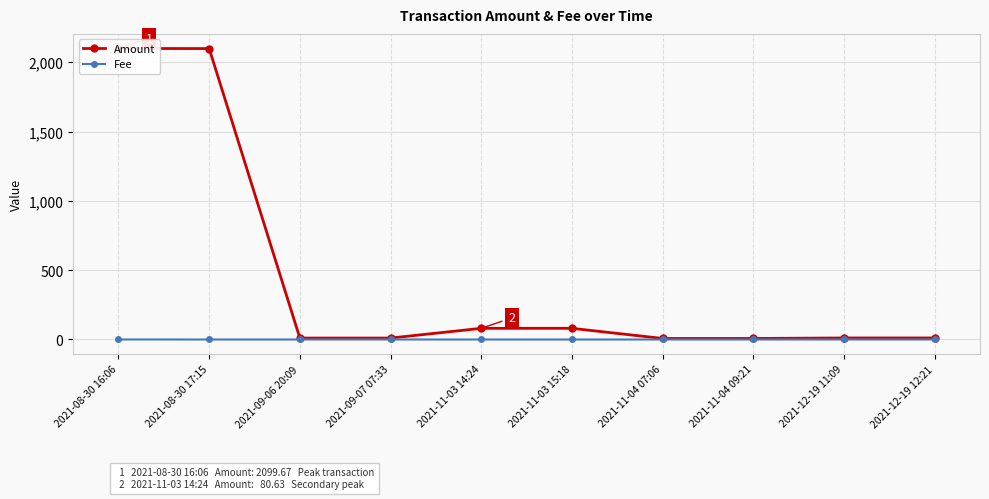

True or false: Fee has more than 2 points higher than both neighbors.

True